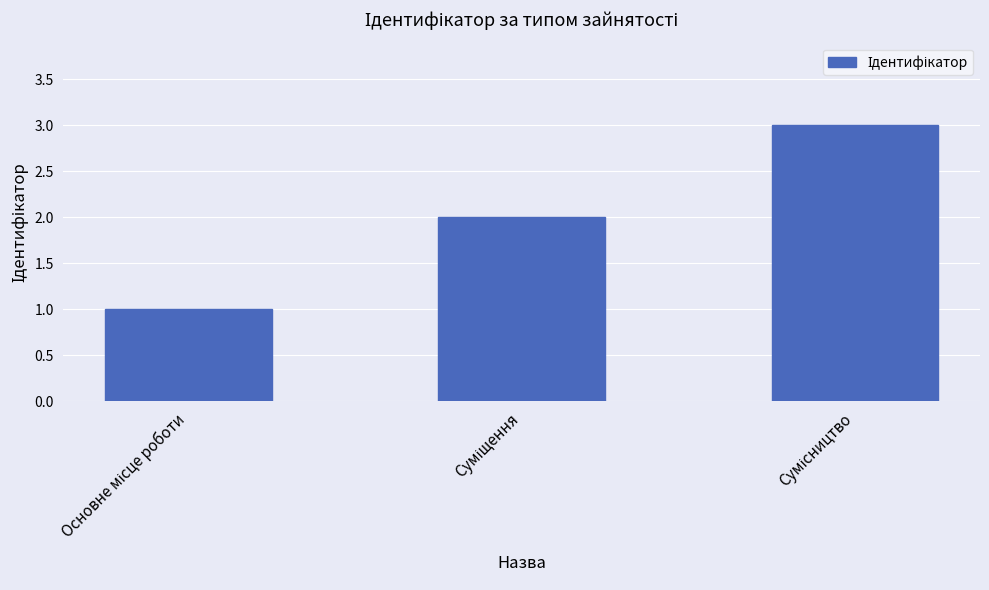

What is the greatest value displayed?

3